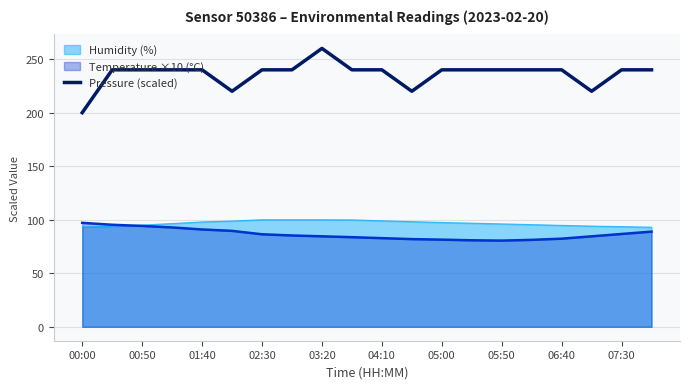

What is the value of the 13th point from the left?

240.0